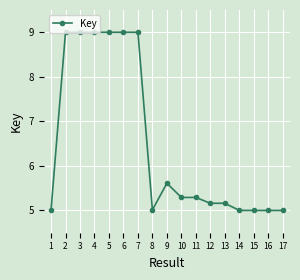

Reading right to left, extract all data points from this chart.

17=5.0	16=5.0	15=5.0	14=5.0	13=5.2	12=5.2	11=5.3	10=5.3	9=5.6	8=5.0	7=9.0	6=9.0	5=9.0	4=9.0	3=9.0	2=9.0	1=5.0